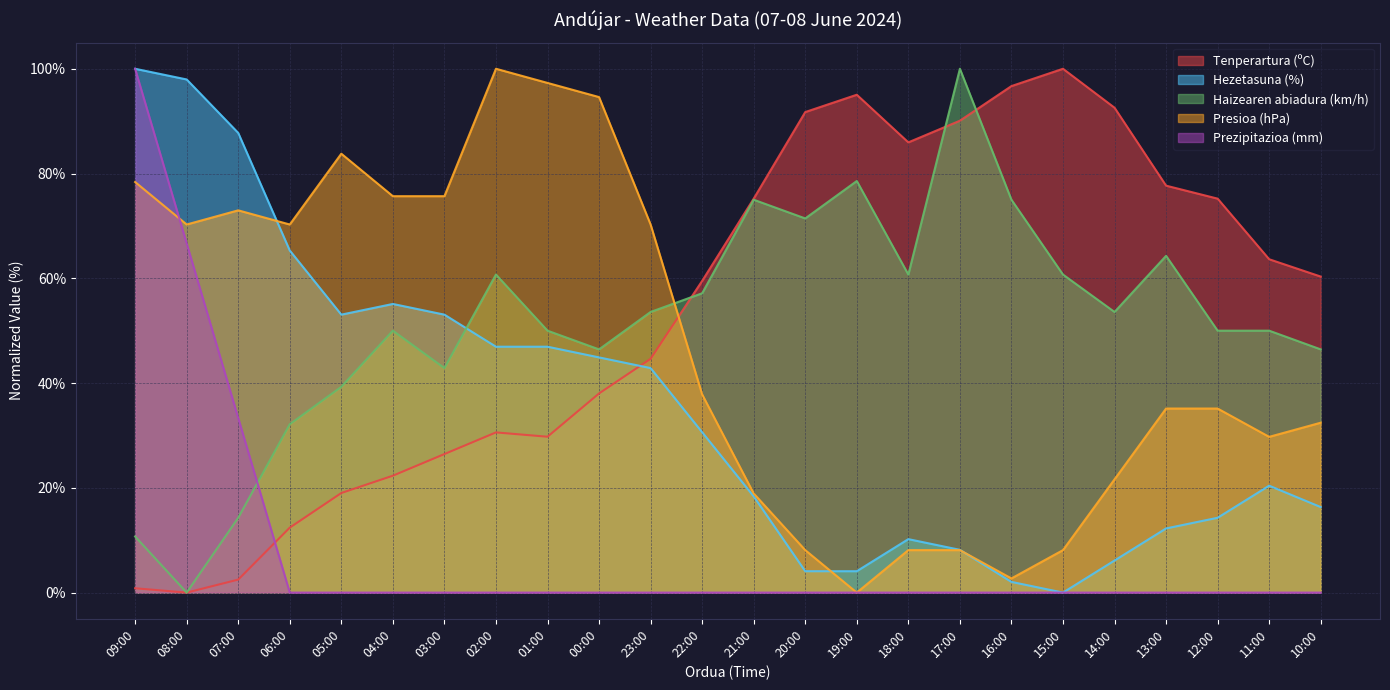

True or false: Presioa (hPa) has a value of 8.1 at 15:00.

True